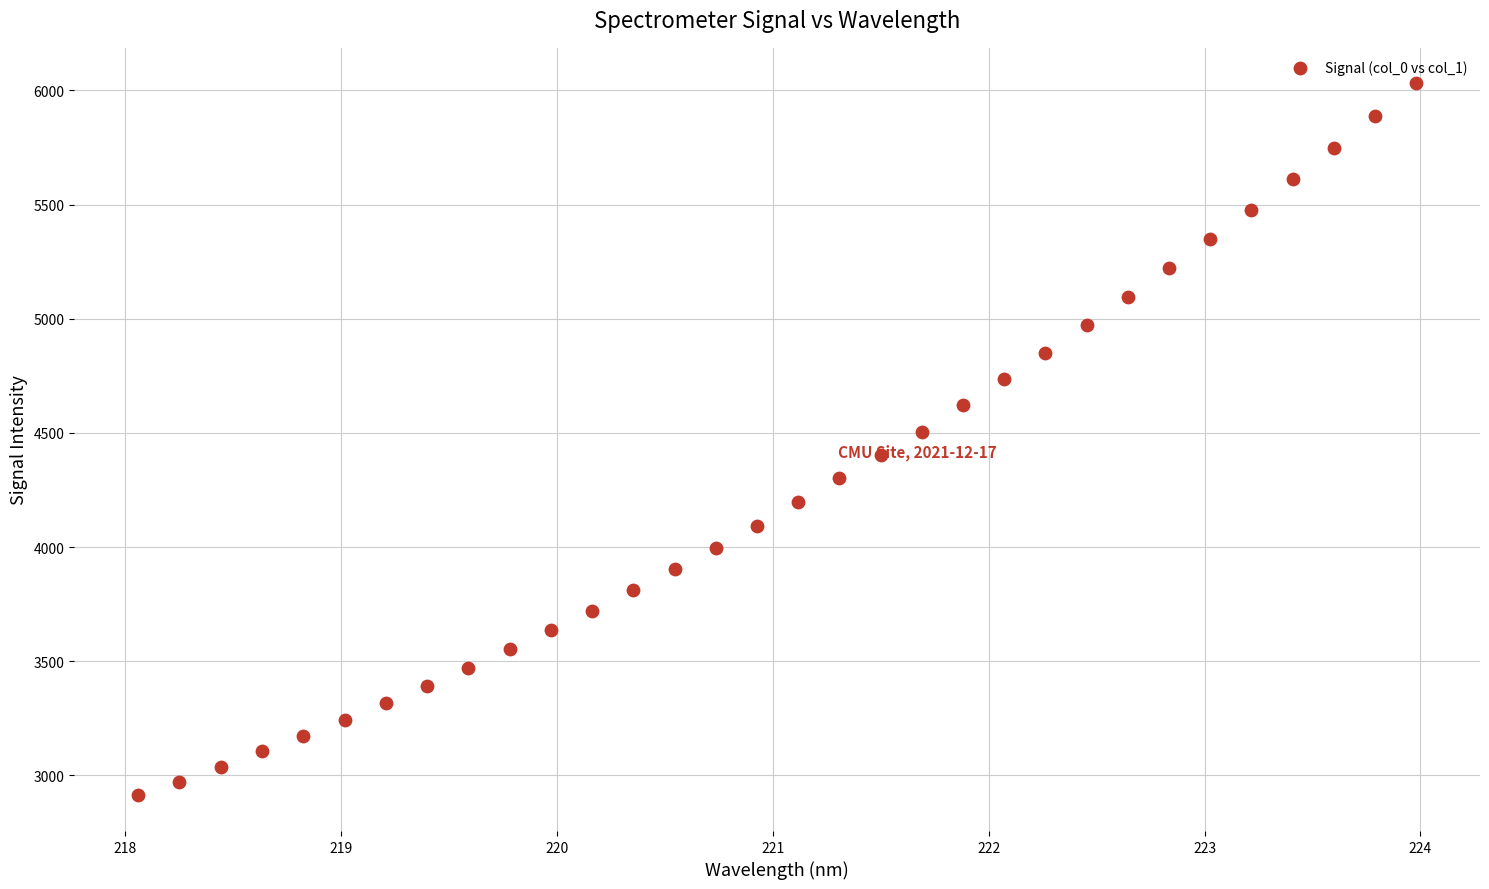

What is the range of X values (max minus min)?

5.9